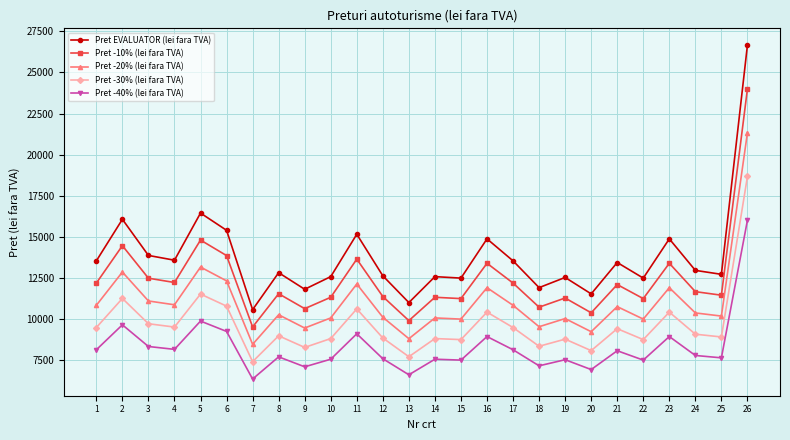

True or false: Pret -20% (lei fara TVA) has more than 1 points higher than both neighbors.

True